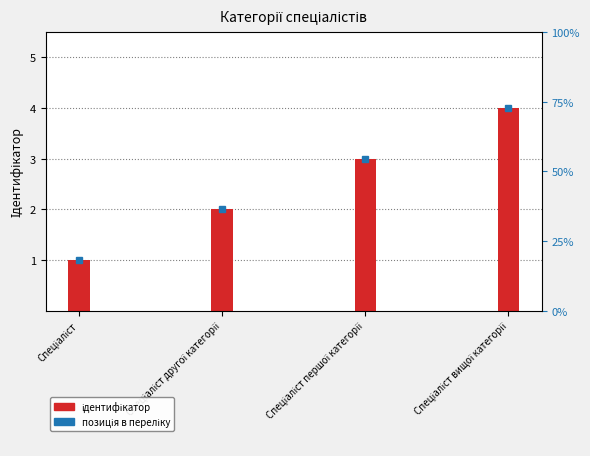

How many data points does each series have?

4